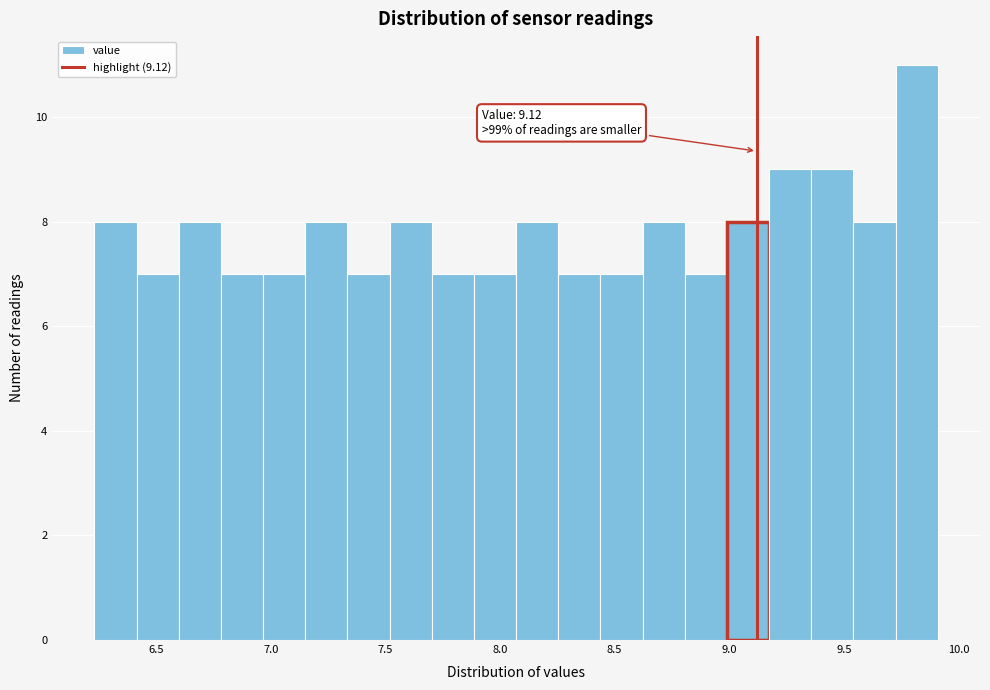

Around what value on the x-axis is the tallest bar? Give the approximate position of its centre, as read against the axis.

9.80